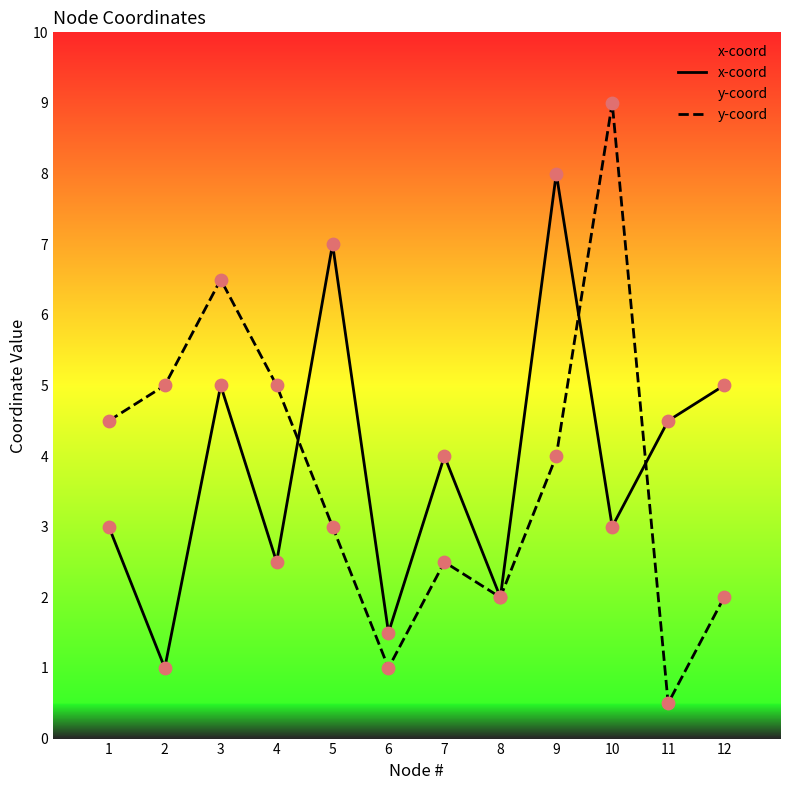

At which category is the sum across all series the highest?

9